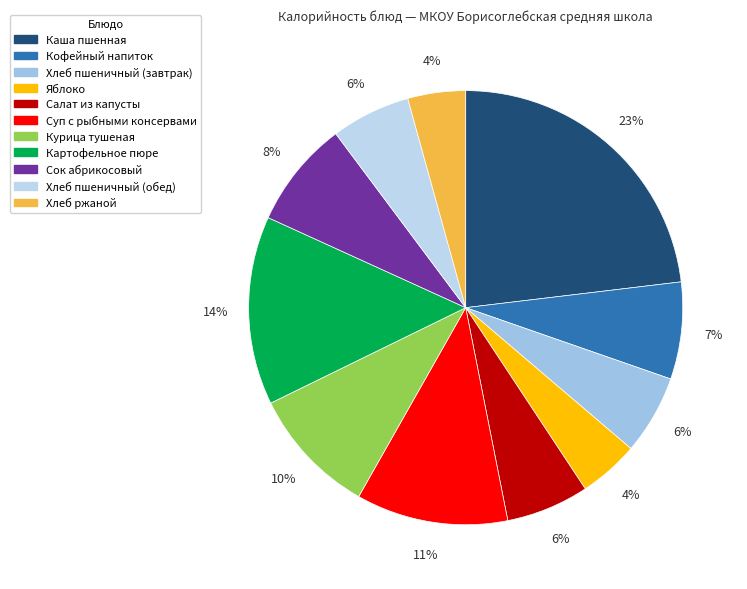

Approximately how many times larger is the value at Кофейный напиток compared to Хлеб пшеничный (завтрак)?

1.2